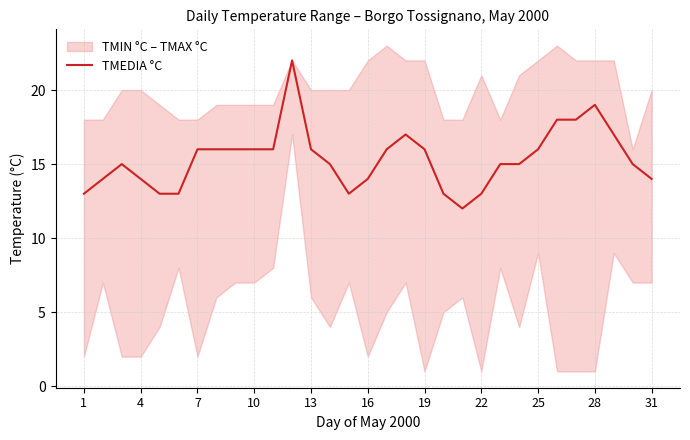

What is the maximum value for TMEDIA °C?

22